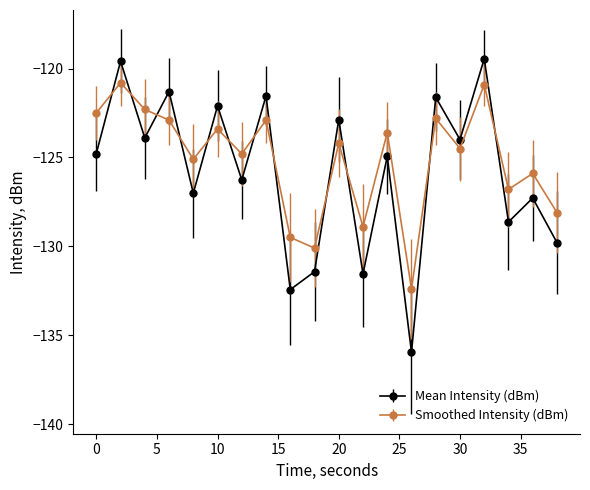

What is the value of the Mean Intensity (dBm) point at the 5th from the left?

-127.0